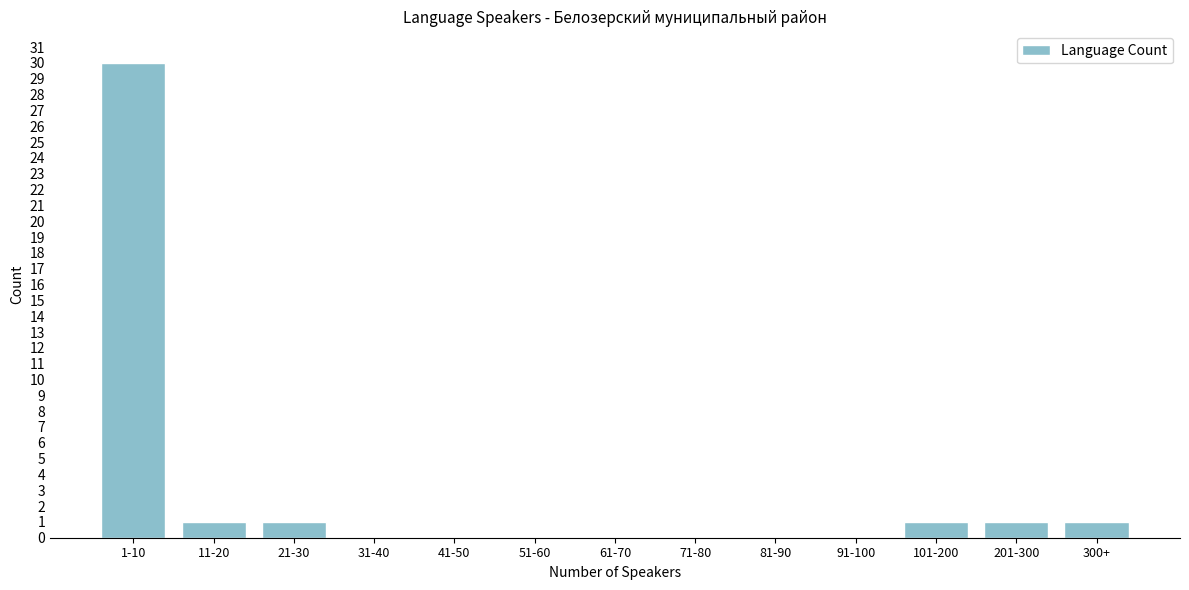

Reading left to right, what are all the values shown in this chart?

1-10=30	11-20=1	21-30=1	31-40=0	41-50=0	51-60=0	61-70=0	71-80=0	81-90=0	91-100=0	101-200=1	201-300=1	300+=1